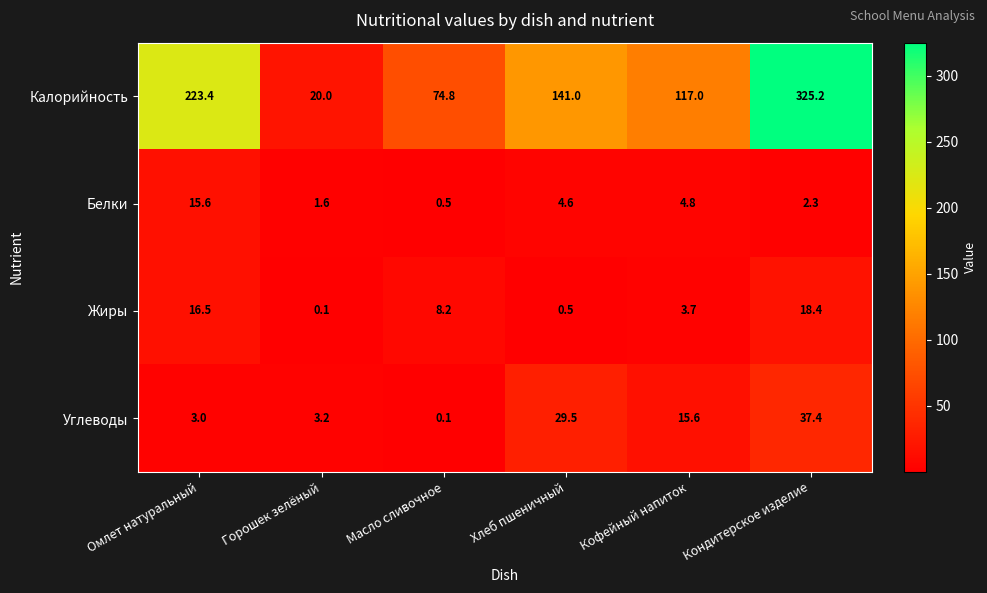

Reading right to left, what are all the values shown in this chart?

Калорийность: 325.2	117.0	141.0	74.8	20.0	223.4
Белки: 2.3	4.8	4.6	0.5	1.6	15.6
Жиры: 18.4	3.7	0.5	8.2	0.1	16.5
Углеводы: 37.4	15.6	29.5	0.1	3.2	3.0